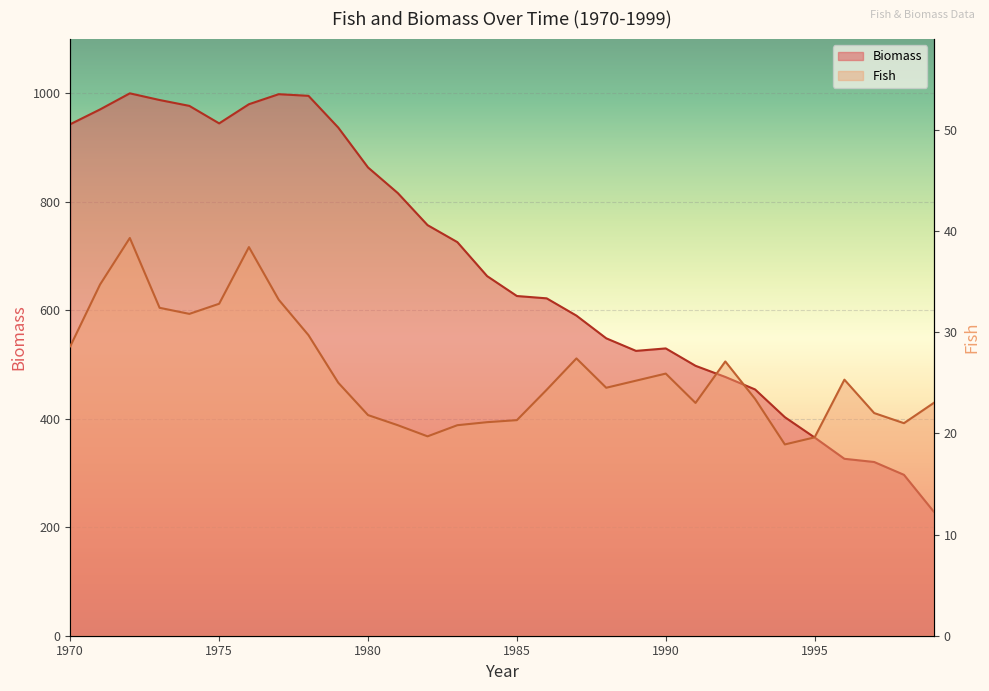

At which category is the sum across all series the highest?

1972